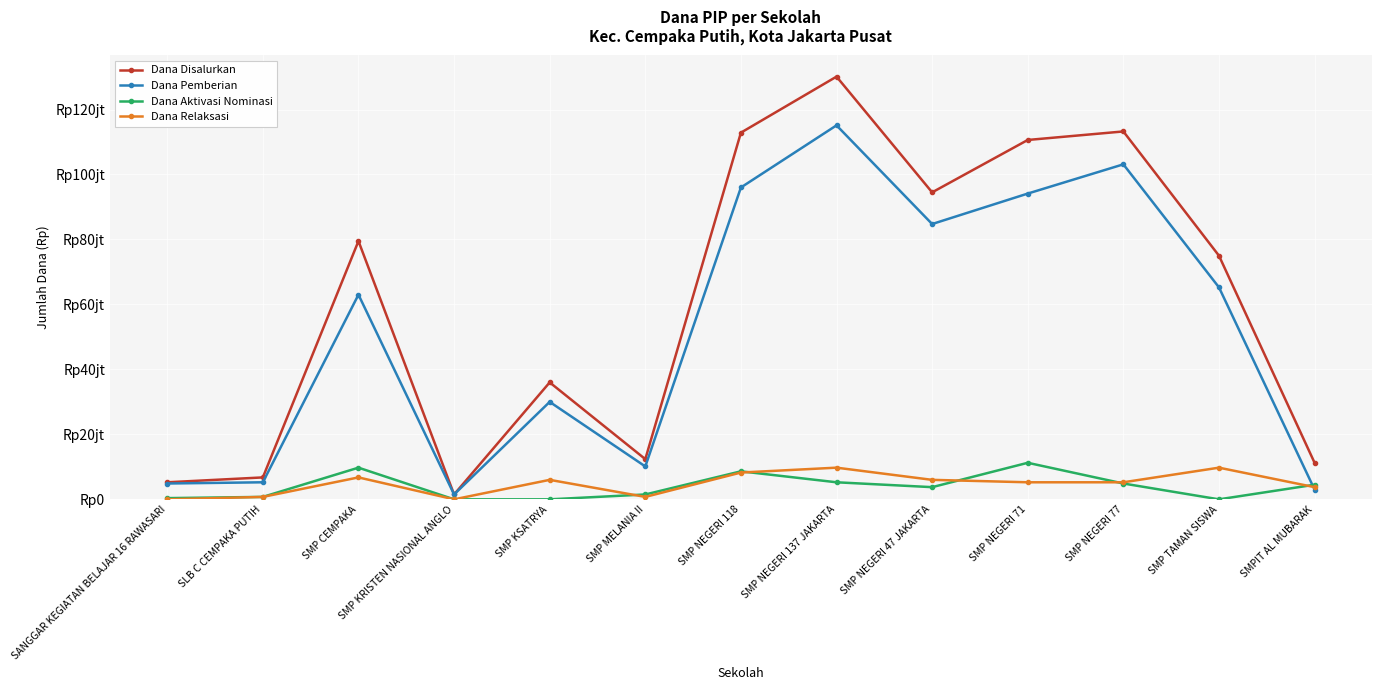

Does the chart have visible grid lines?

Yes